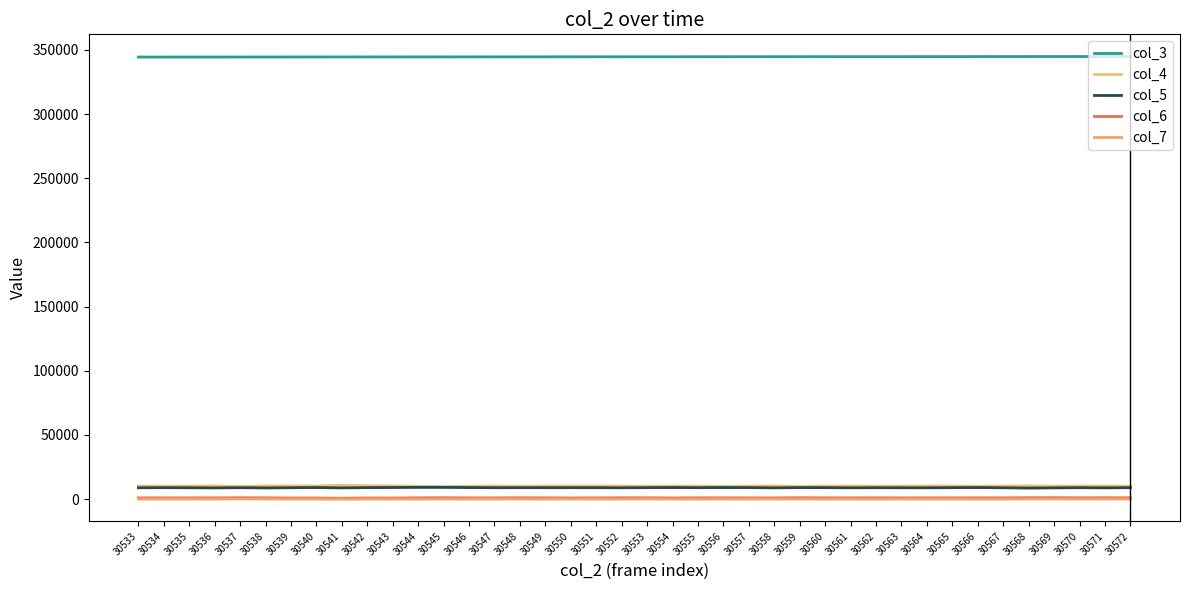

Which series has the widest spread of values?

col_4